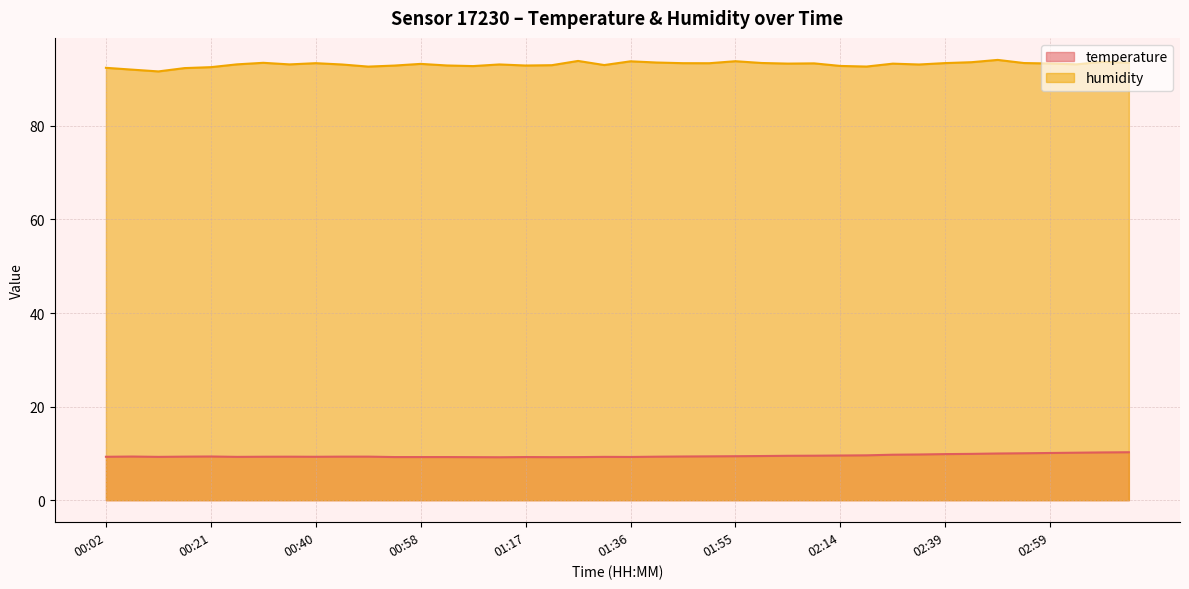

Is the value of humidity at 00:40 greater than the value of temperature at 00:49?

Yes